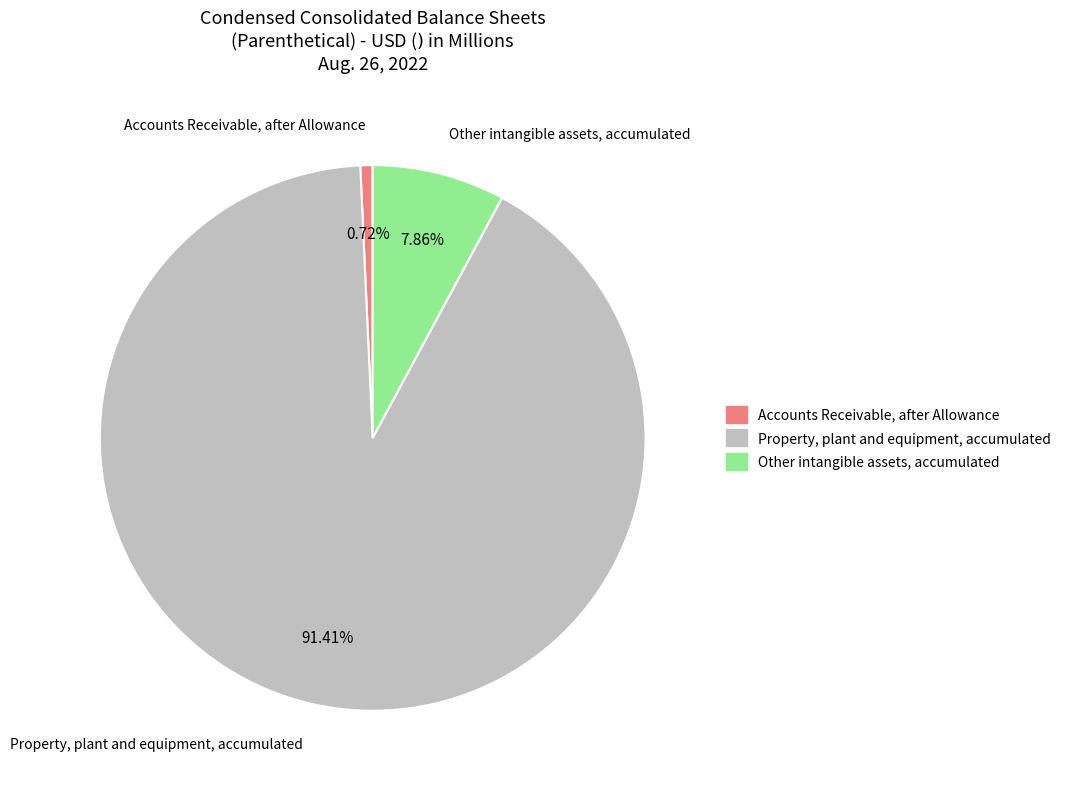

Is Accounts Receivable, after Allowance the majority of the pie?

No